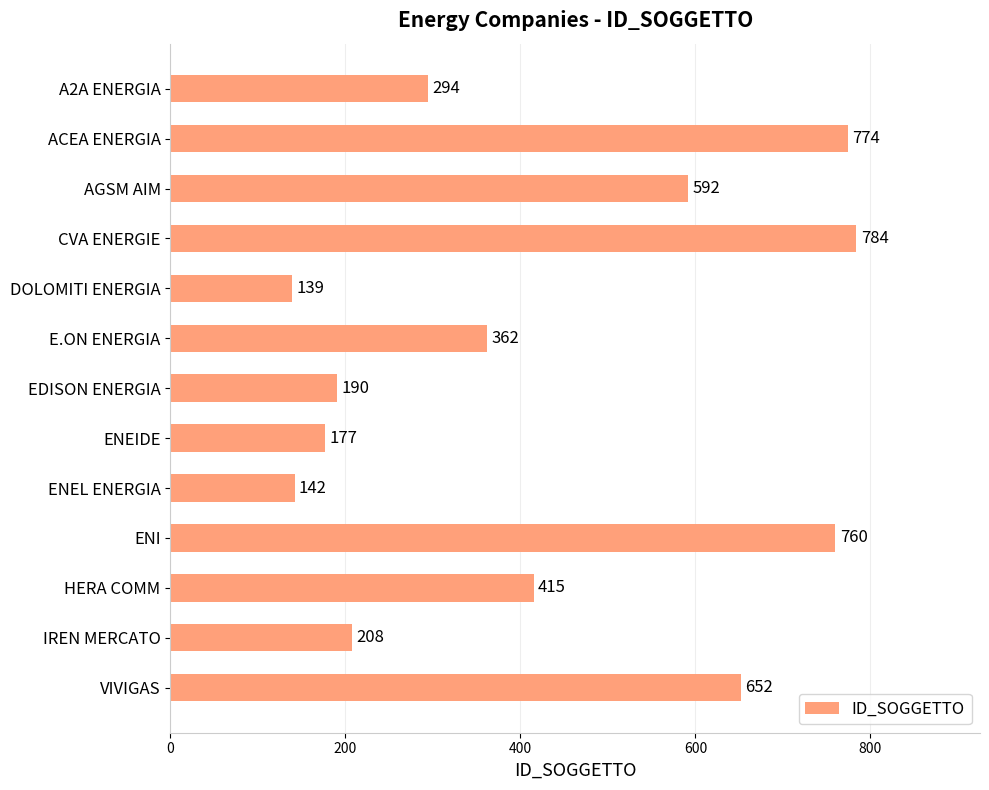

List the labels in order of value, smallest first.

DOLOMITI ENERGIA, ENEL ENERGIA, ENEIDE, EDISON ENERGIA, IREN MERCATO, A2A ENERGIA, E.ON ENERGIA, HERA COMM, AGSM AIM, VIVIGAS, ENI, ACEA ENERGIA, CVA ENERGIE